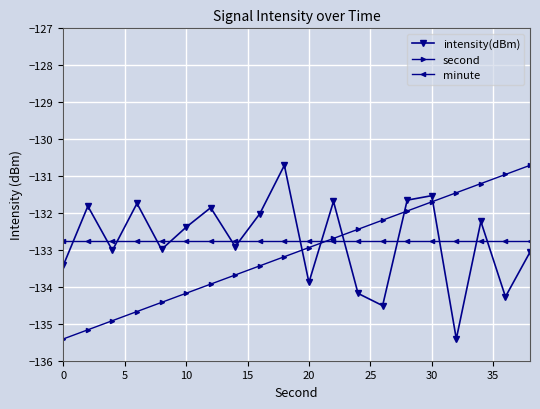

True or false: second and intensity(dBm) cross at least once.

True